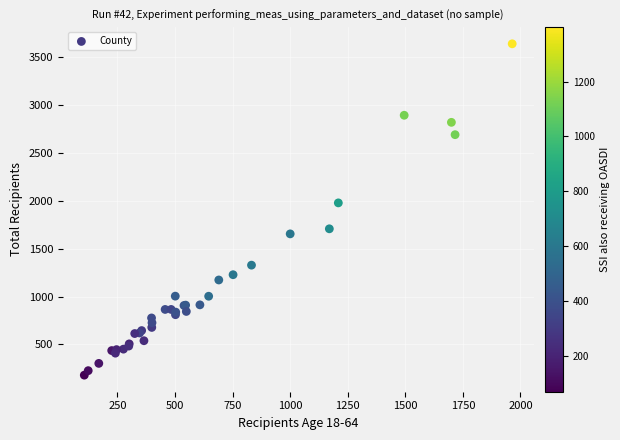

What Y value in the scatter plot is closest to 1910?

1979